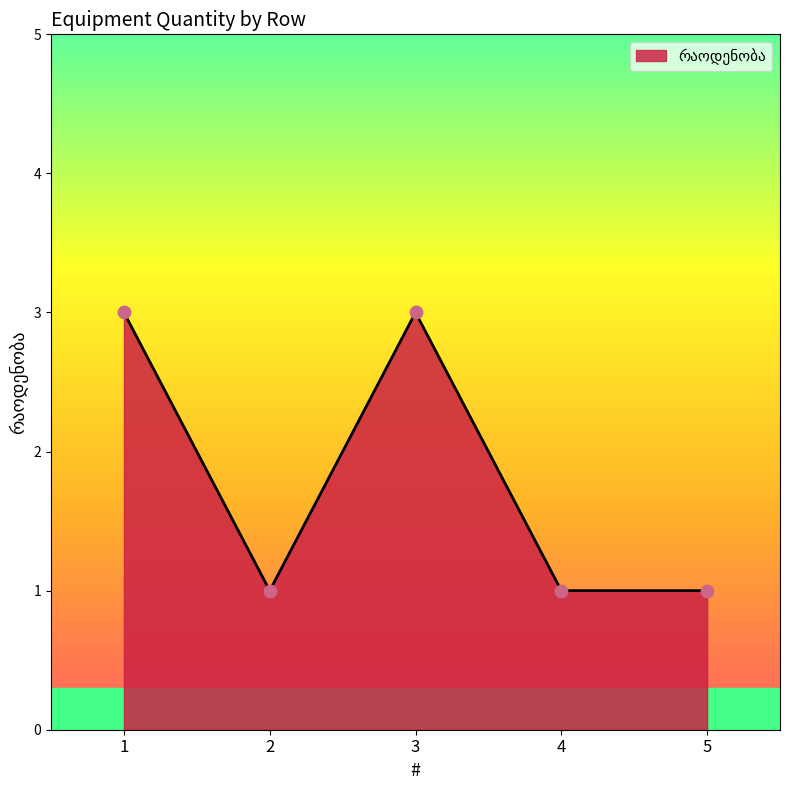

What is the change in value from 1 to 5?

-2